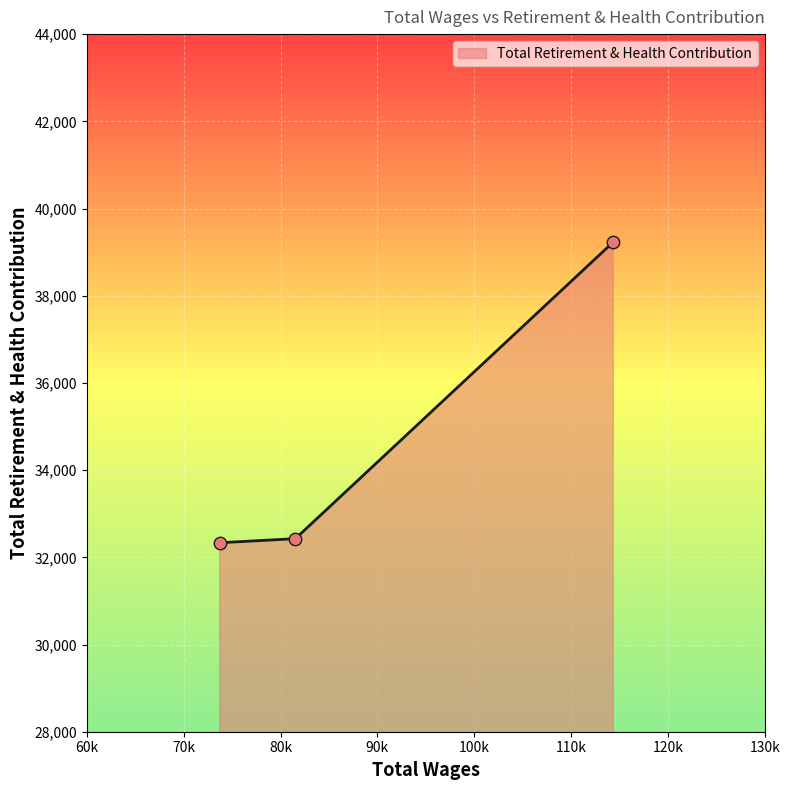

What is the change in value from Director to Case Management Technician Ops?

-6802